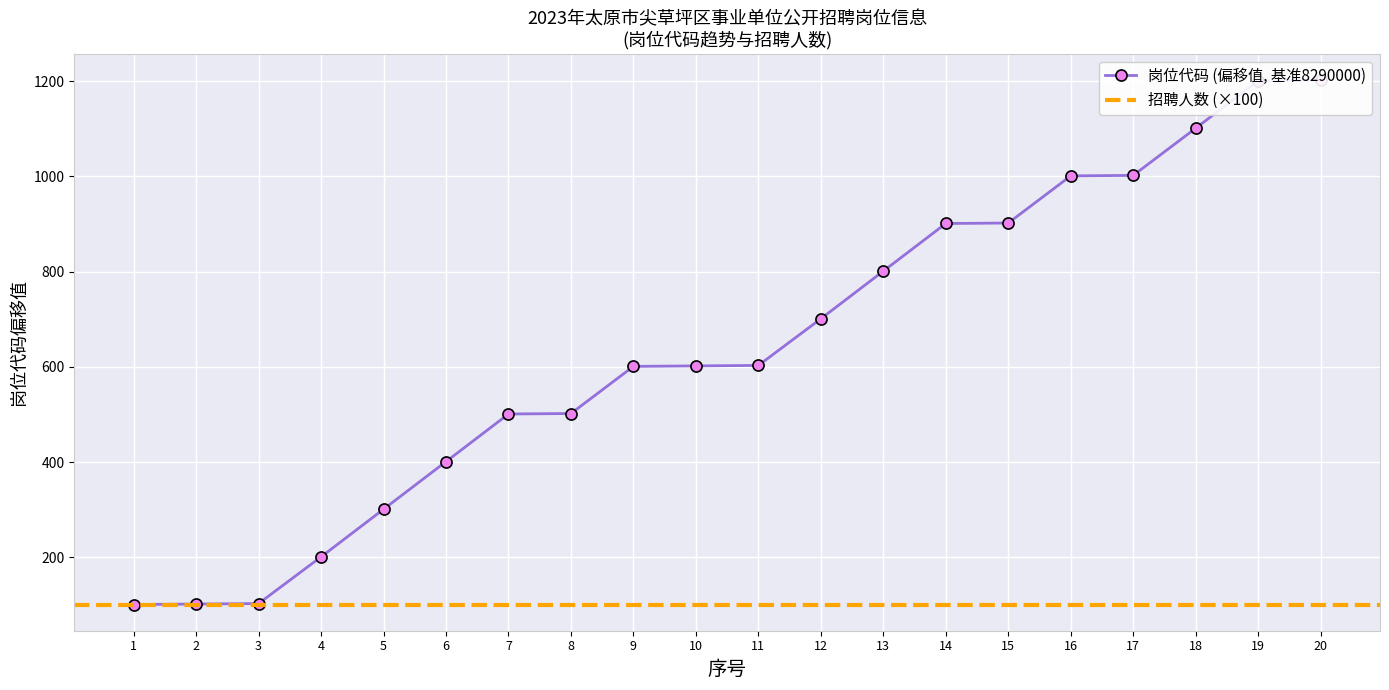

Rank the categories by value from highest to lowest.

20, 19, 18, 17, 16, 15, 14, 13, 12, 11, 10, 9, 8, 7, 6, 5, 4, 3, 2, 1